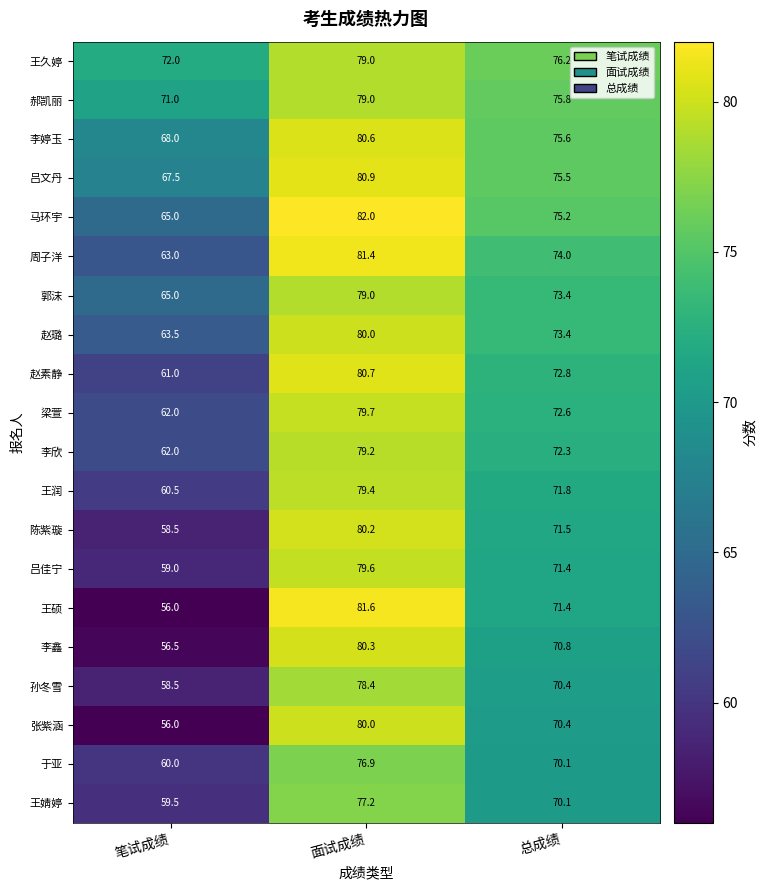

What value does the 王硕 series have at 总成绩?

71.4